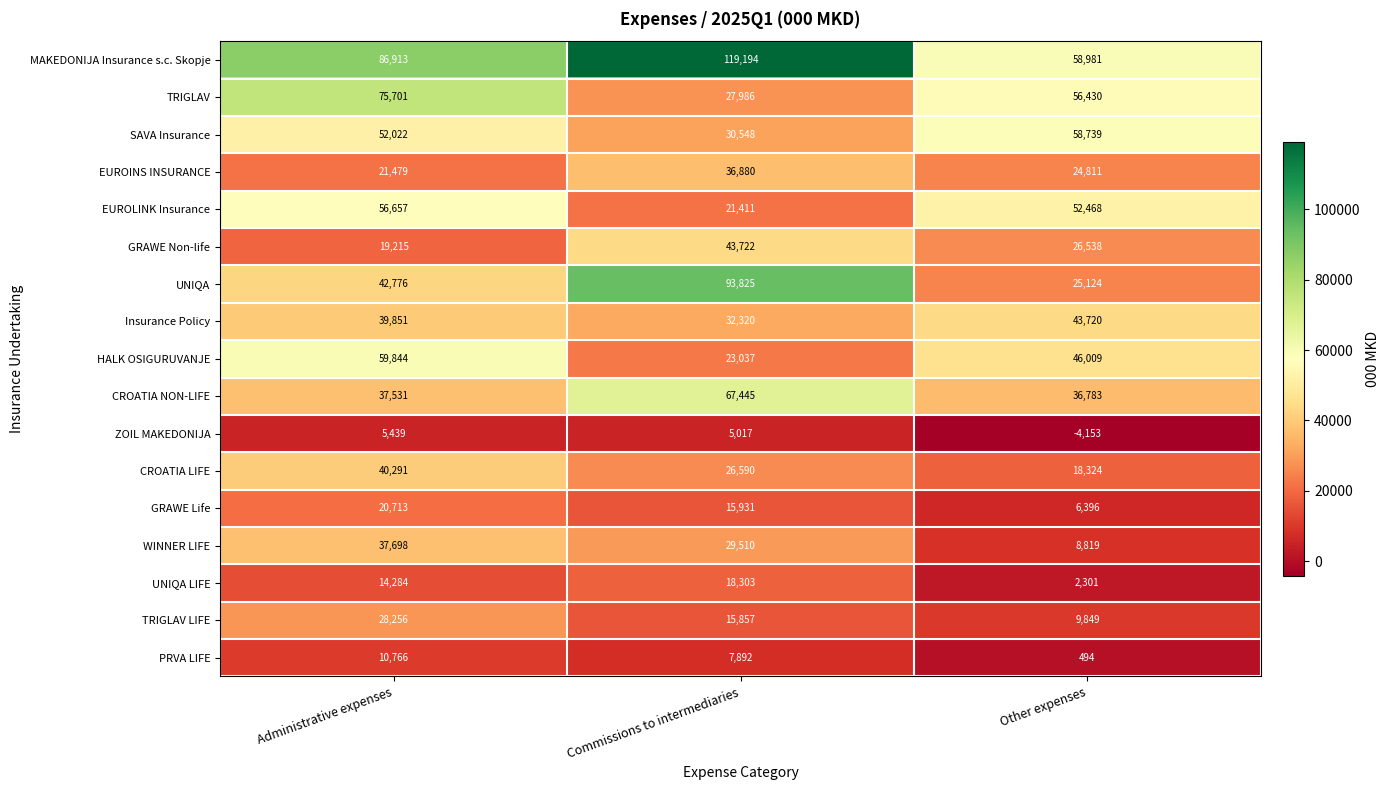

What is the total value across all series at Other expenses?

471633